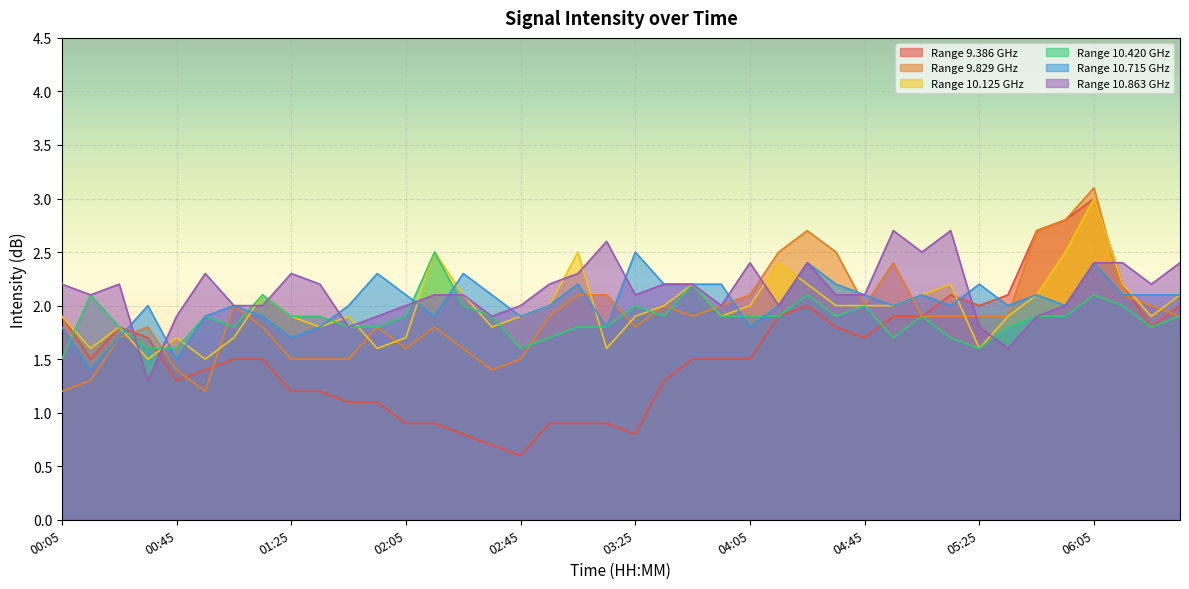

What position from the left is 02:55?

18